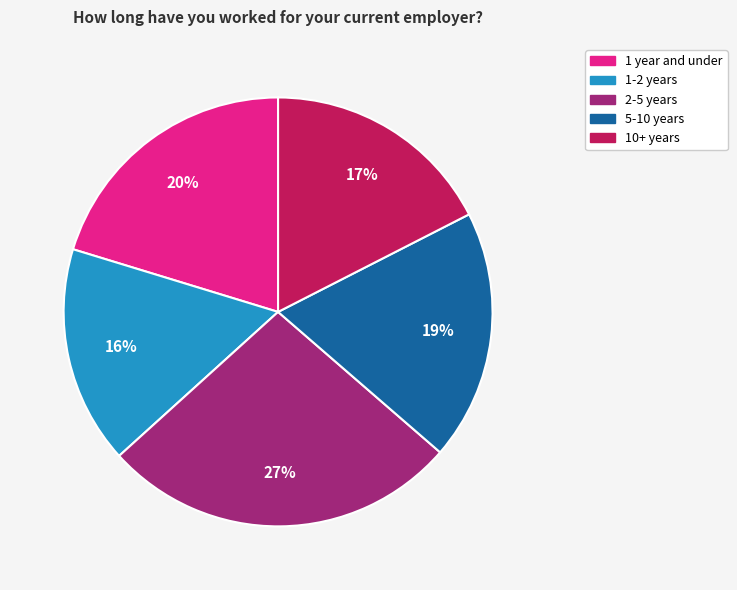

To the nearest percent, what is the combined percentage of 5-10 years and 2-5 years?

46%